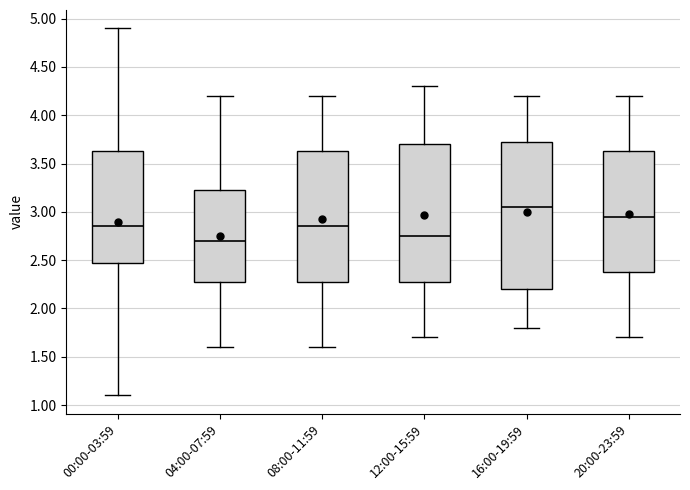

Reading left to right, read every box against the y-axis: the position of its median line, the range the box covers, and the ends of its whiskers. The values are not printed on the chart, so give them approximately, as read against the axis.

00:00-03:59: median 2.85, box 2.50 to 3.65, whiskers 1.10 to 4.90
04:00-07:59: median 2.70, box 2.30 to 3.25, whiskers 1.60 to 4.20
08:00-11:59: median 2.85, box 2.30 to 3.65, whiskers 1.60 to 4.20
12:00-15:59: median 2.75, box 2.30 to 3.70, whiskers 1.70 to 4.30
16:00-19:59: median 3.05, box 2.20 to 3.75, whiskers 1.80 to 4.20
20:00-23:59: median 2.95, box 2.40 to 3.65, whiskers 1.70 to 4.20